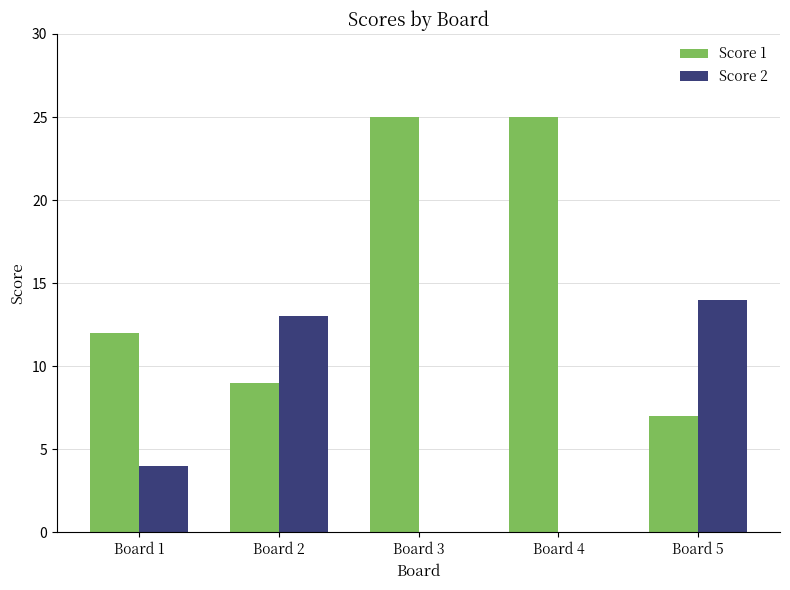

What is the highest value of the Score 2 series?

14